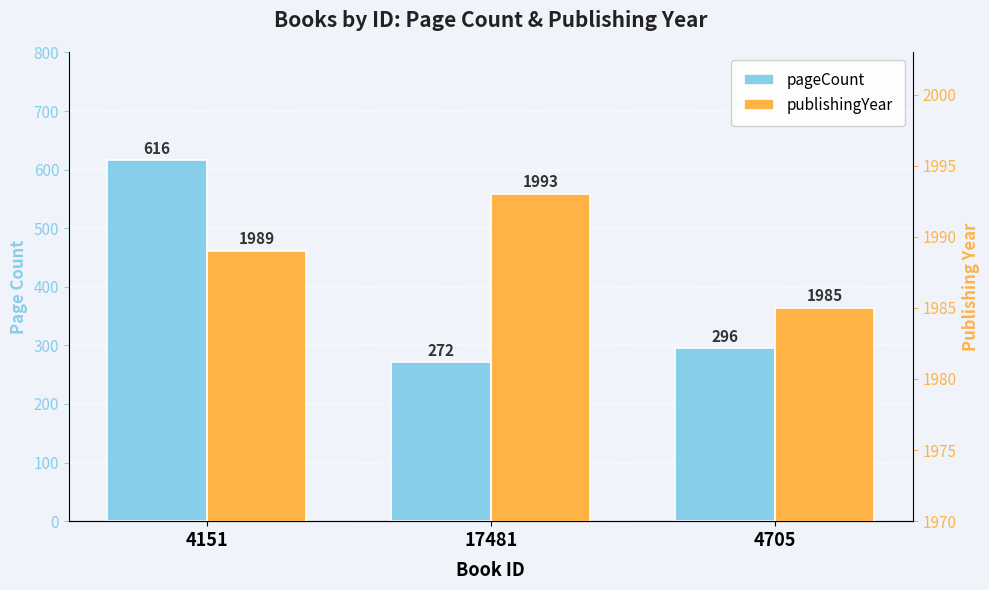

Which series has the largest total across all categories?

publishingYear